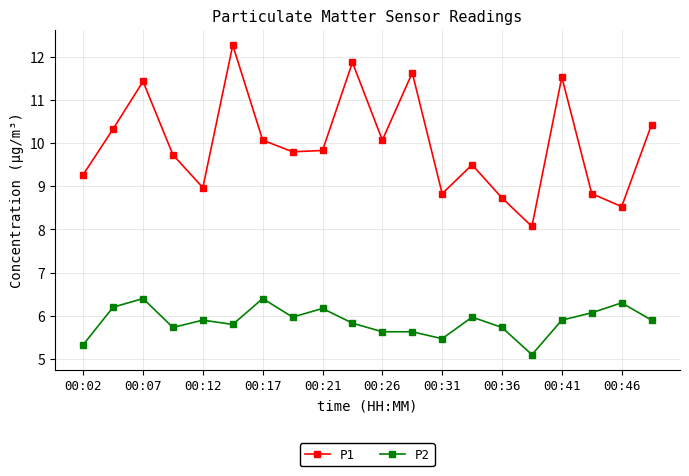

Rank the series by their maximum value, from highest to lowest.

P1, P2